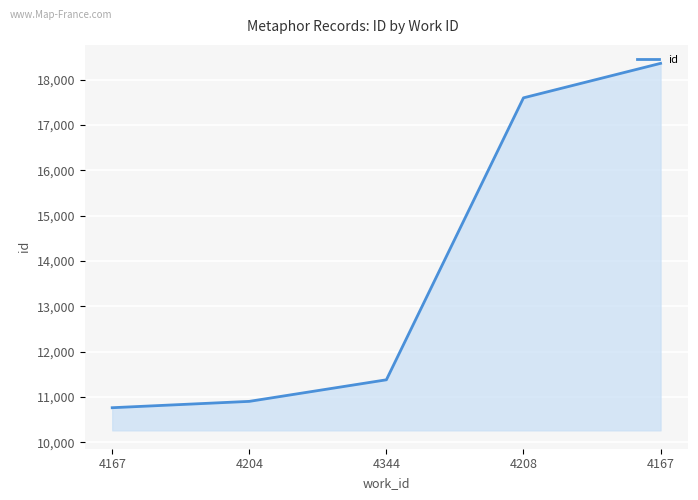

List the labels in order of value, largest first.

4167, 4208, 4344, 4204, 4167